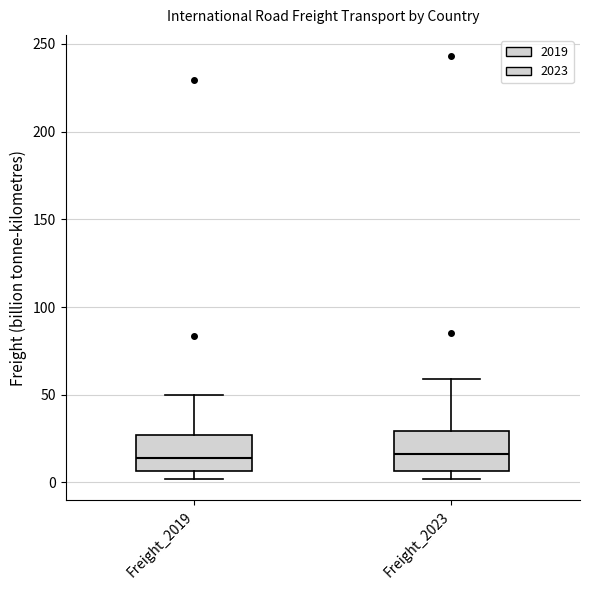

Where is the upper edge of the box for Freight_2019 on the y-axis? The values are not printed on the chart, so give them approximately, as read against the axis.

25